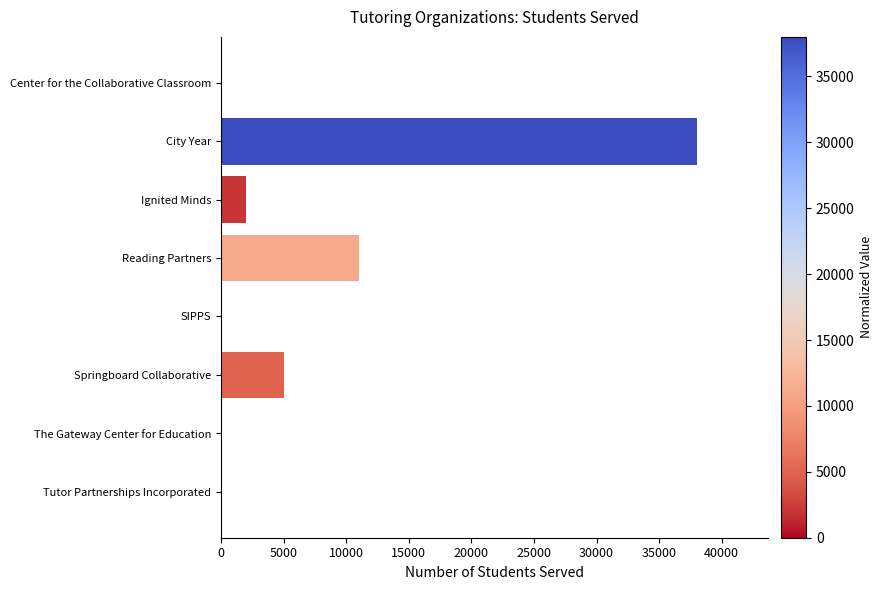

Is it true that the value at City Year is 22611?

False